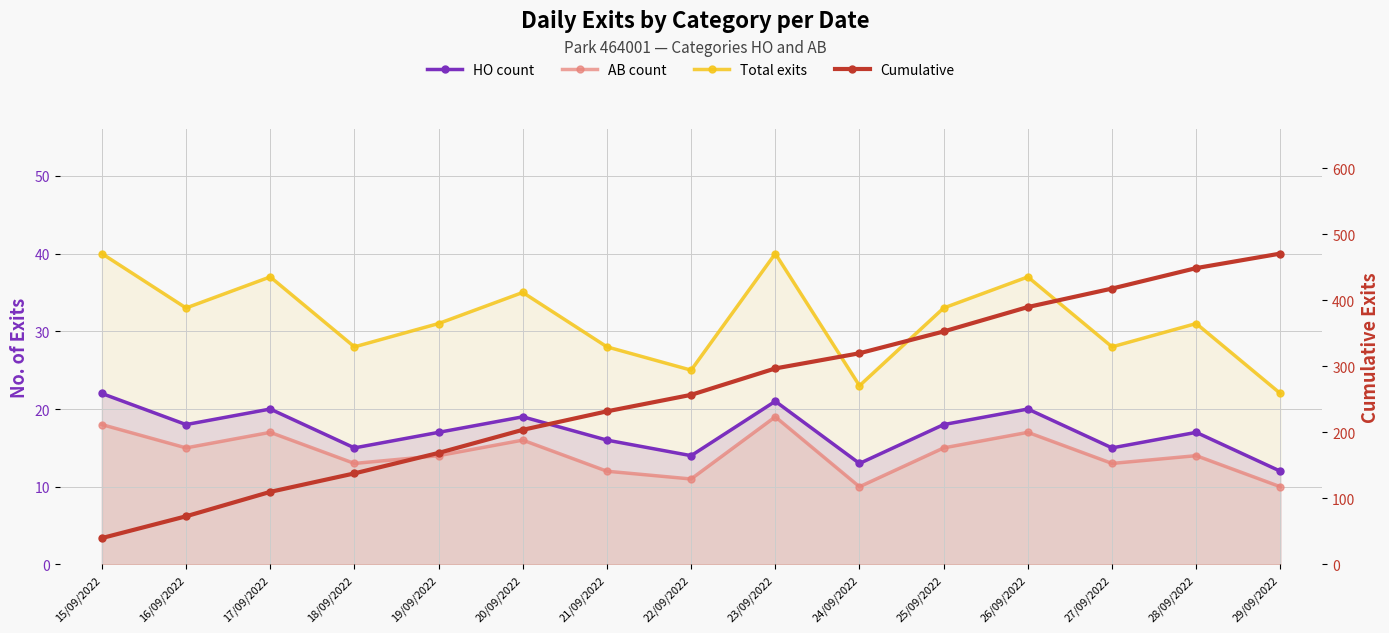

Which series has the largest total across all categories?

Cumulative